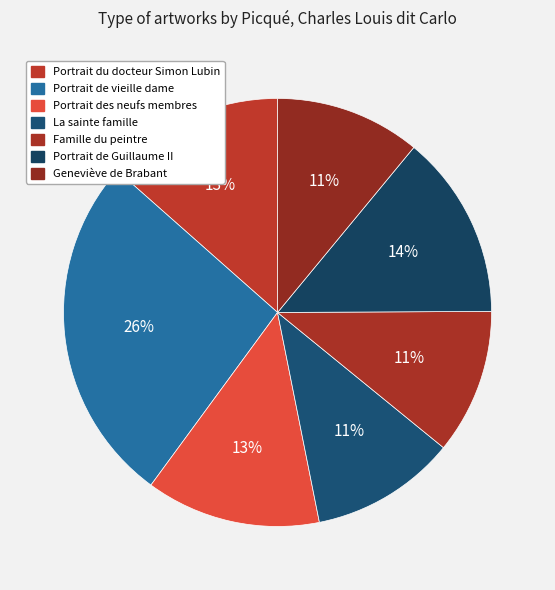

How many slices are in this pie chart?

7